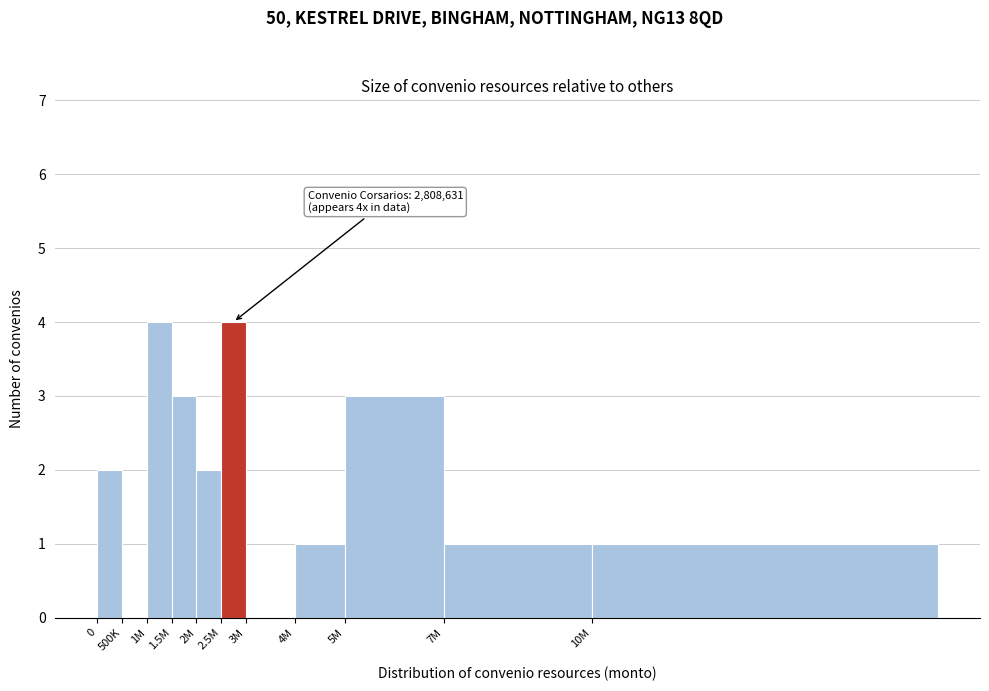

True or false: the data shows 0 at 3M.

True